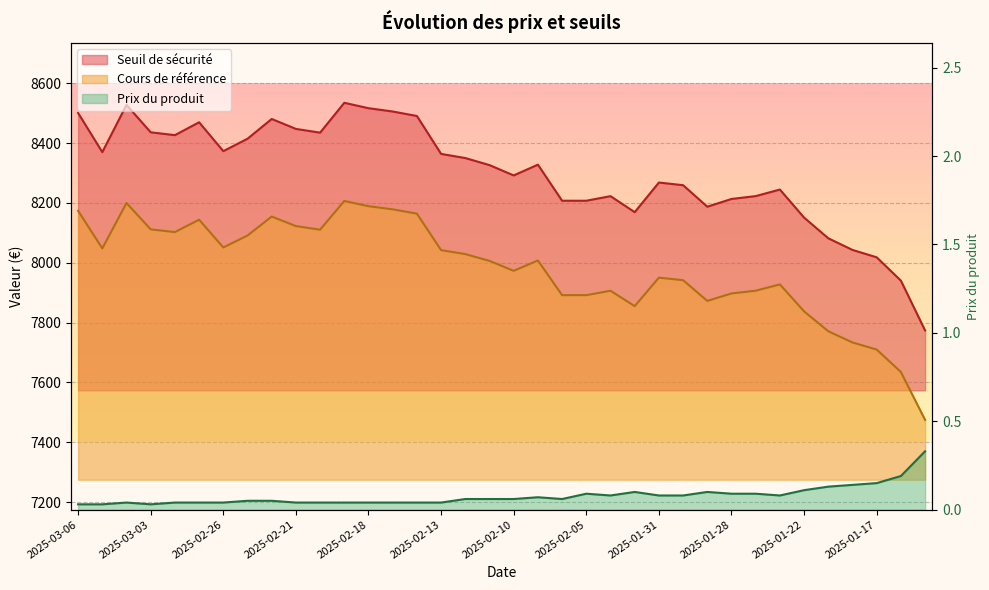

True or false: Seuil de sécurité and Prix du produit intersect in this chart.

False